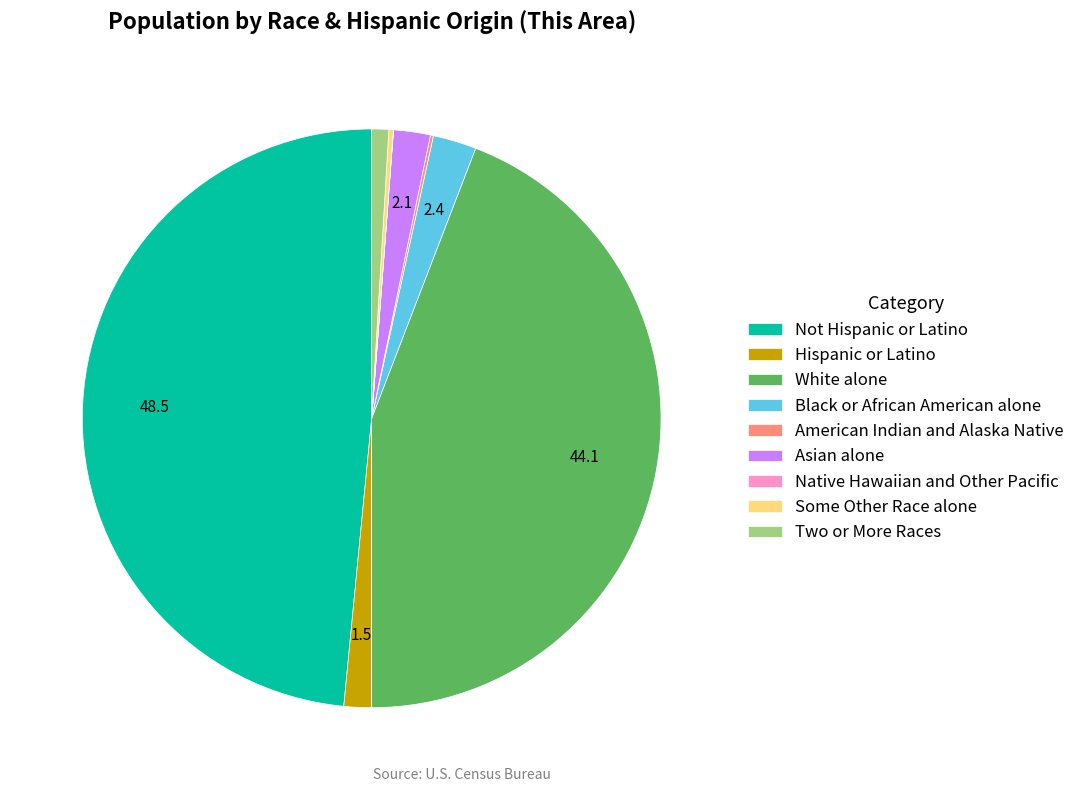

Which slice is the largest?

Not Hispanic or Latino